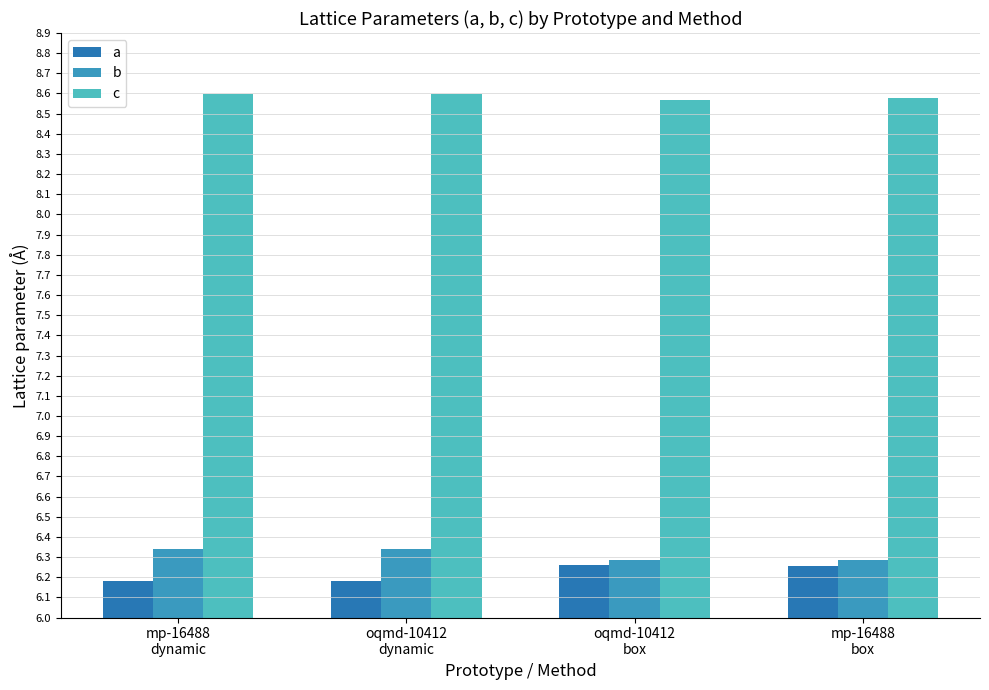

Reading left to right, what are all the values shown in this chart?

a: mp-16488
dynamic=6.2	oqmd-10412
dynamic=6.2	oqmd-10412
box=6.3	mp-16488
box=6.3
b: mp-16488
dynamic=6.3	oqmd-10412
dynamic=6.3	oqmd-10412
box=6.3	mp-16488
box=6.3
c: mp-16488
dynamic=8.6	oqmd-10412
dynamic=8.6	oqmd-10412
box=8.6	mp-16488
box=8.6